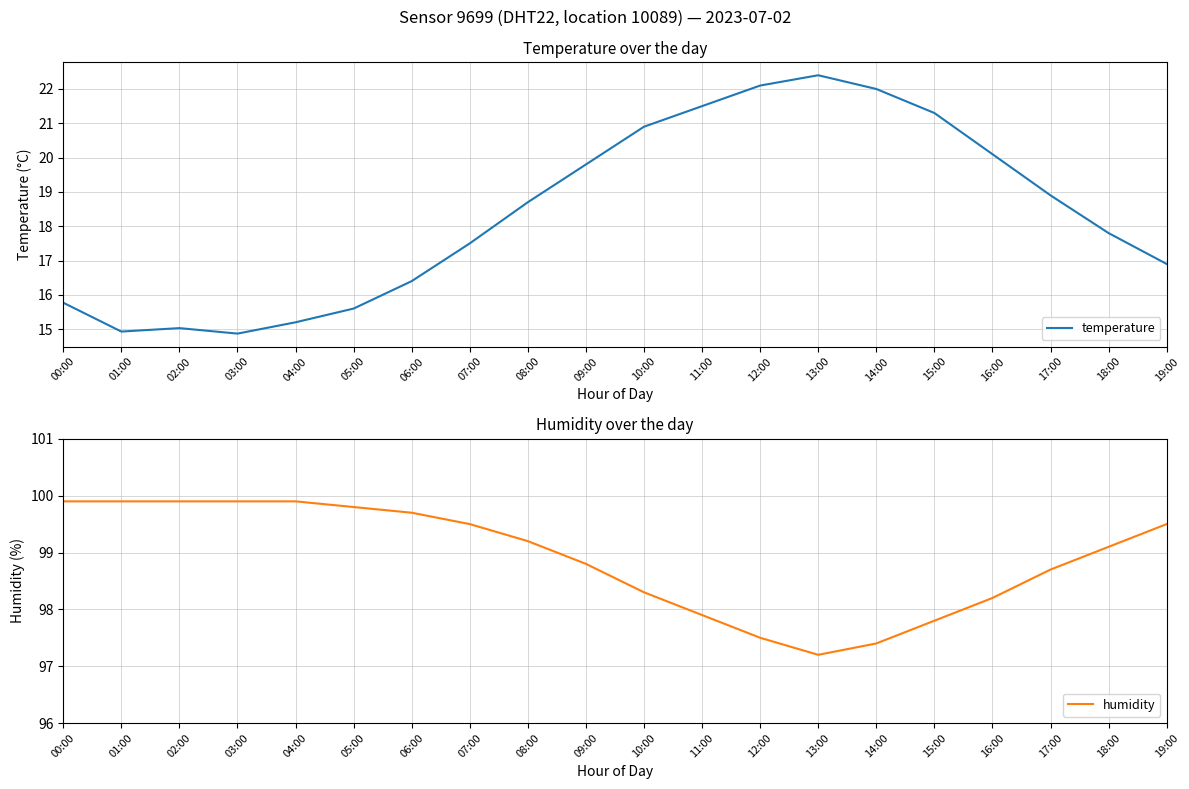

Which has a higher value, 12:00 or 14:00?

12:00